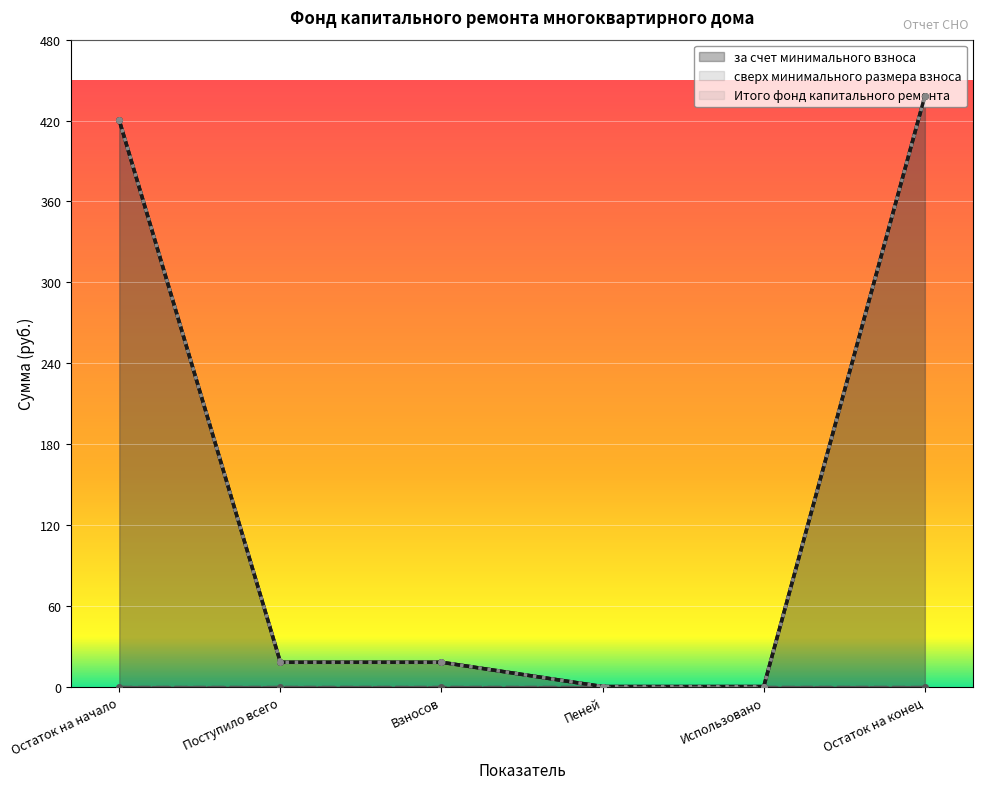

Rank the series at Остаток на конец from highest to lowest value.

за счет минимального взноса, Итого фонд капитального ремонта